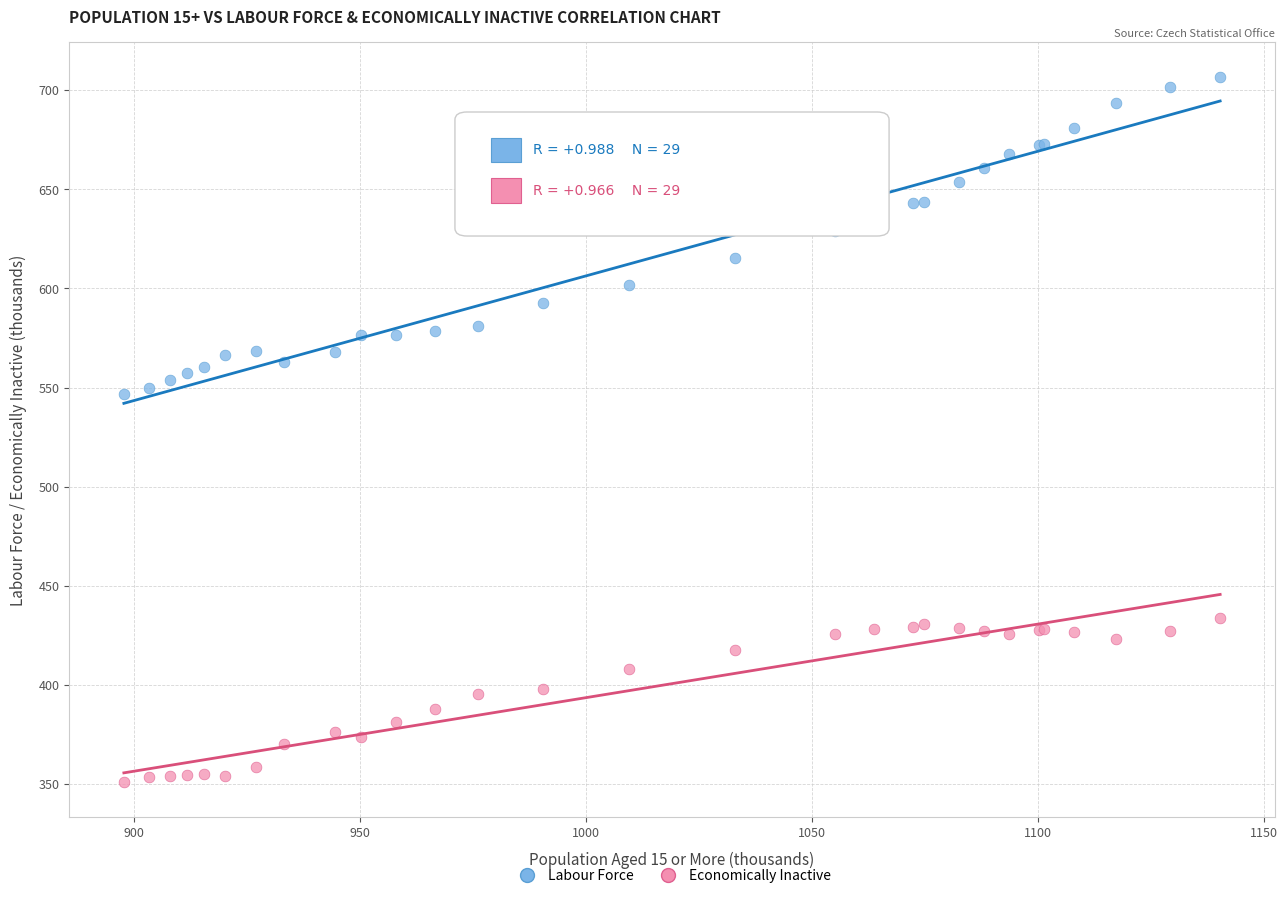

Which series contains the lowest Y value?

Economically Inactive